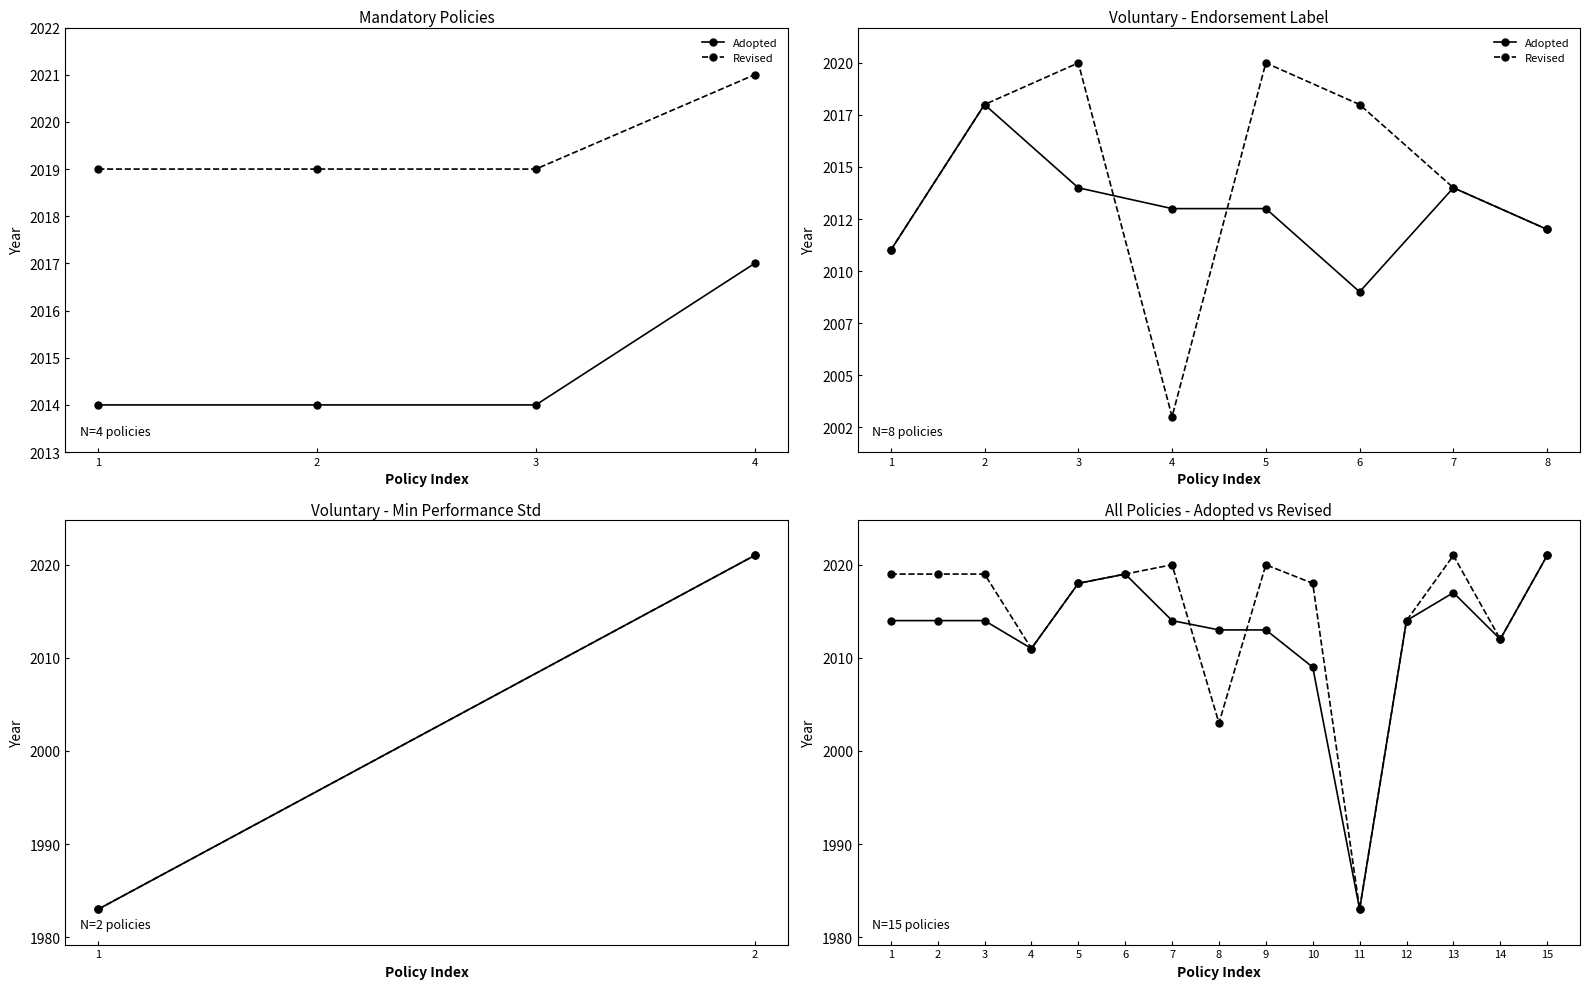

How many categories are shown in the chart?

15